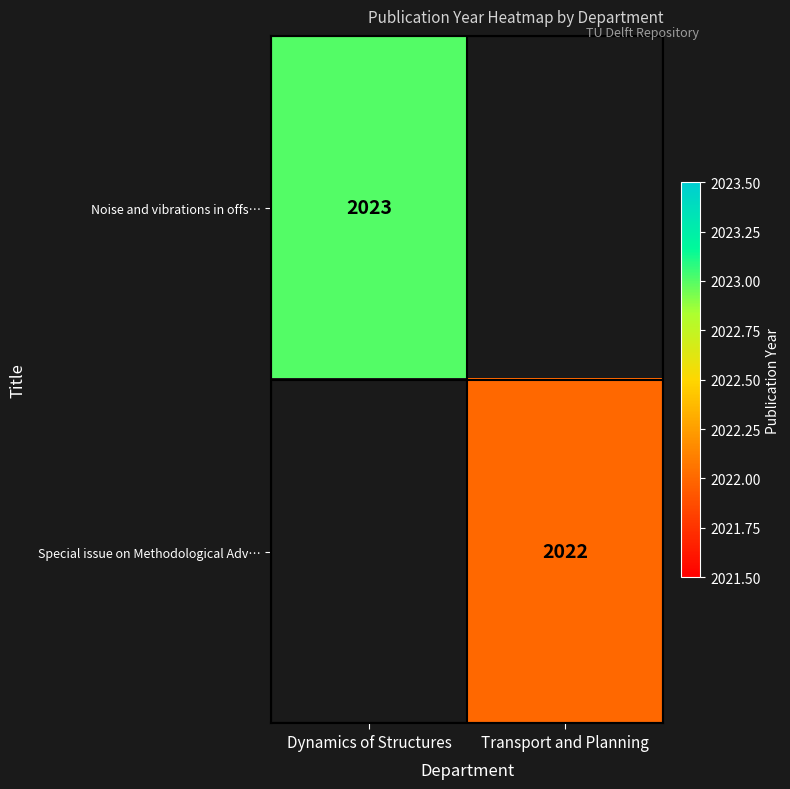

Is it true that Noise and vibrations in offs… equals 3037 at Dynamics of Structures?

False